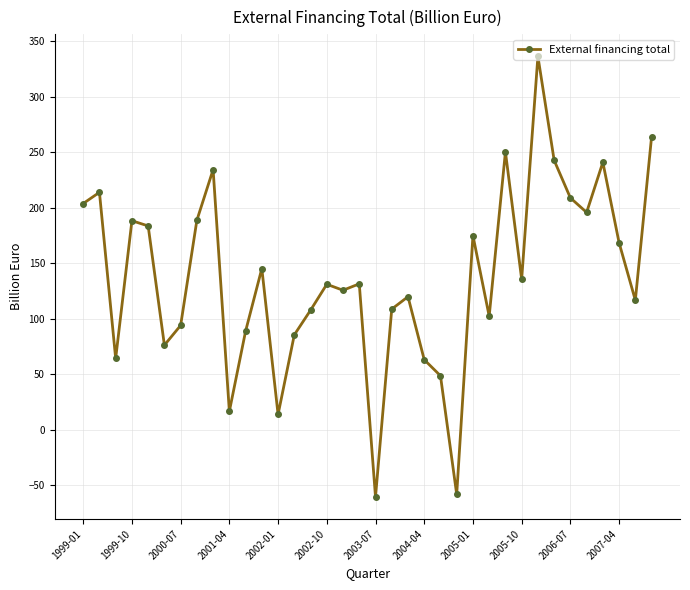

Is this an area chart (filled region under the line)?

No